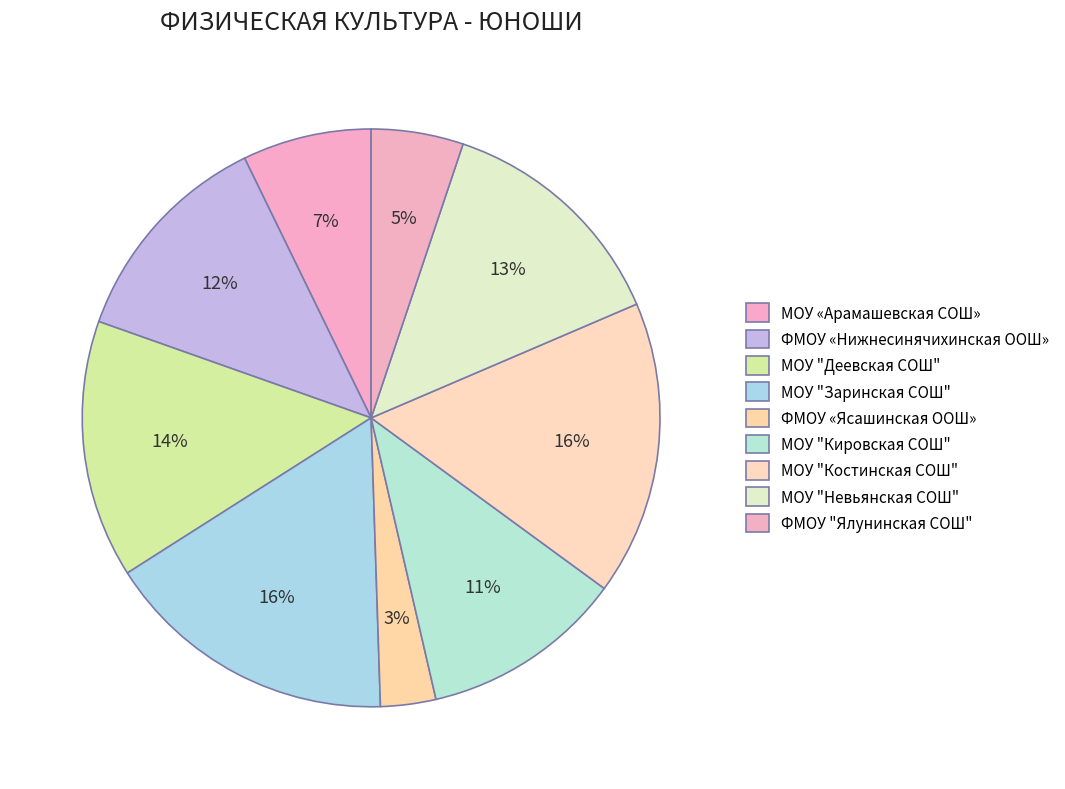

Do МОУ "Костинская СОШ" and МОУ «Арамашевская СОШ» together represent more than half of the pie?

No